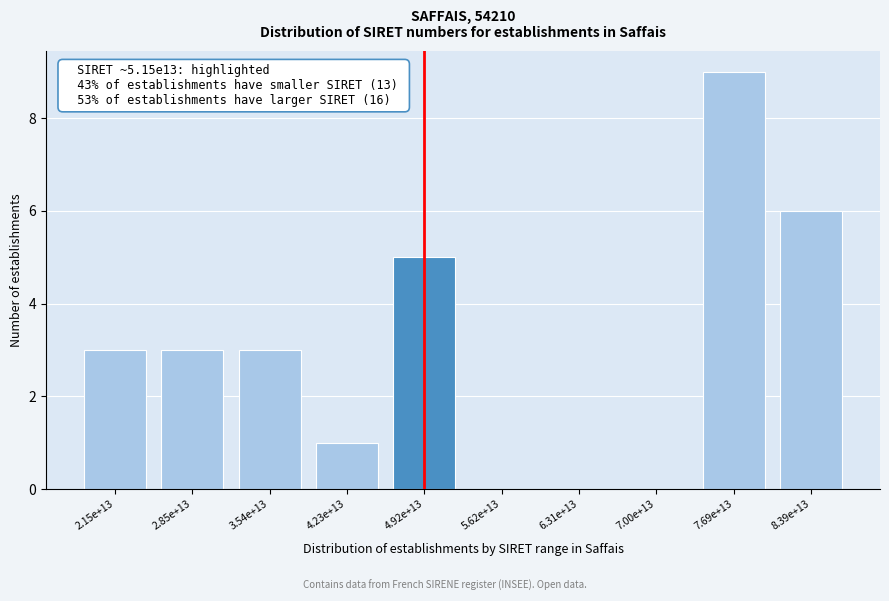

Reading left to right, transcribe all the data shown in this chart.

2.15e+13=3	2.85e+13=3	3.54e+13=3	4.23e+13=1	4.92e+13=5	5.62e+13=0	6.31e+13=0	7.00e+13=0	7.69e+13=9	8.39e+13=6